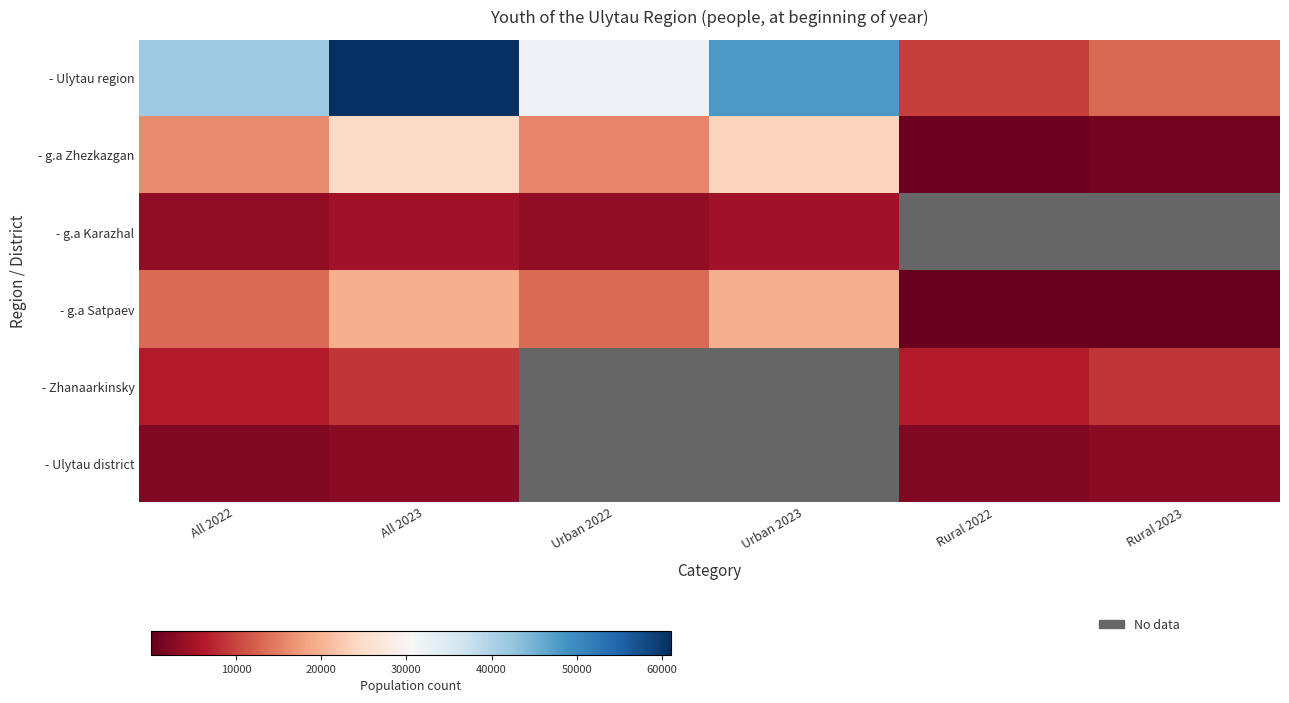

At how many categories does at least one series exceed 12567?

5